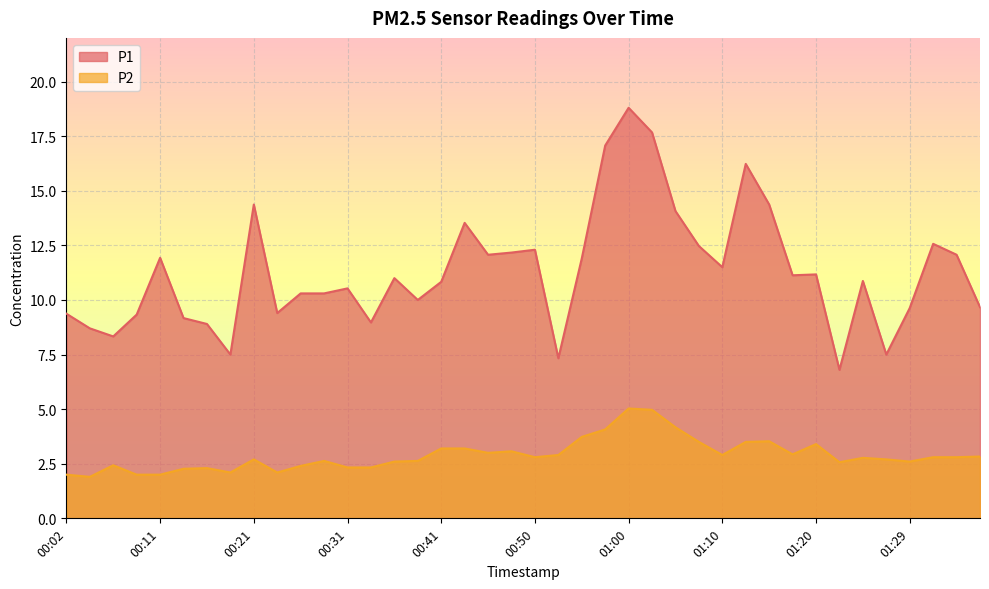

Which category has the highest value across all series?

01:00